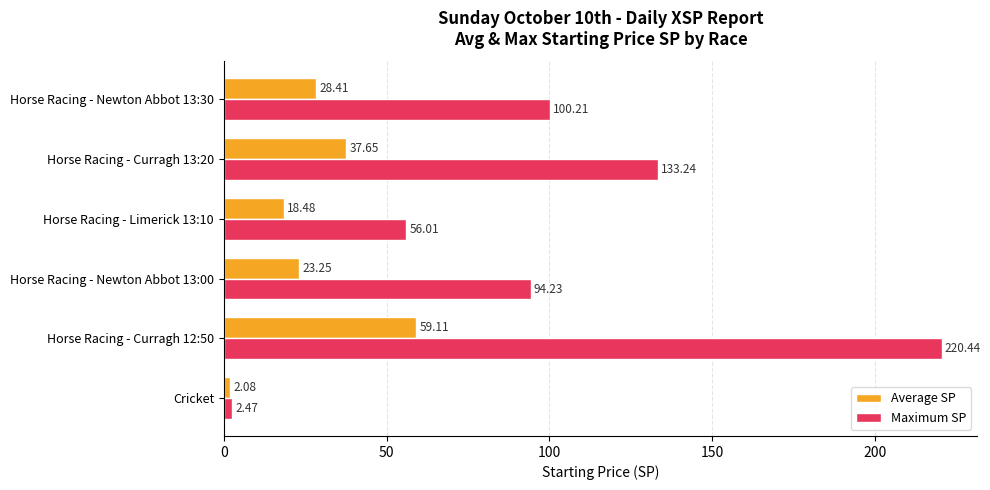

Which series has the largest total across all categories?

Maximum SP